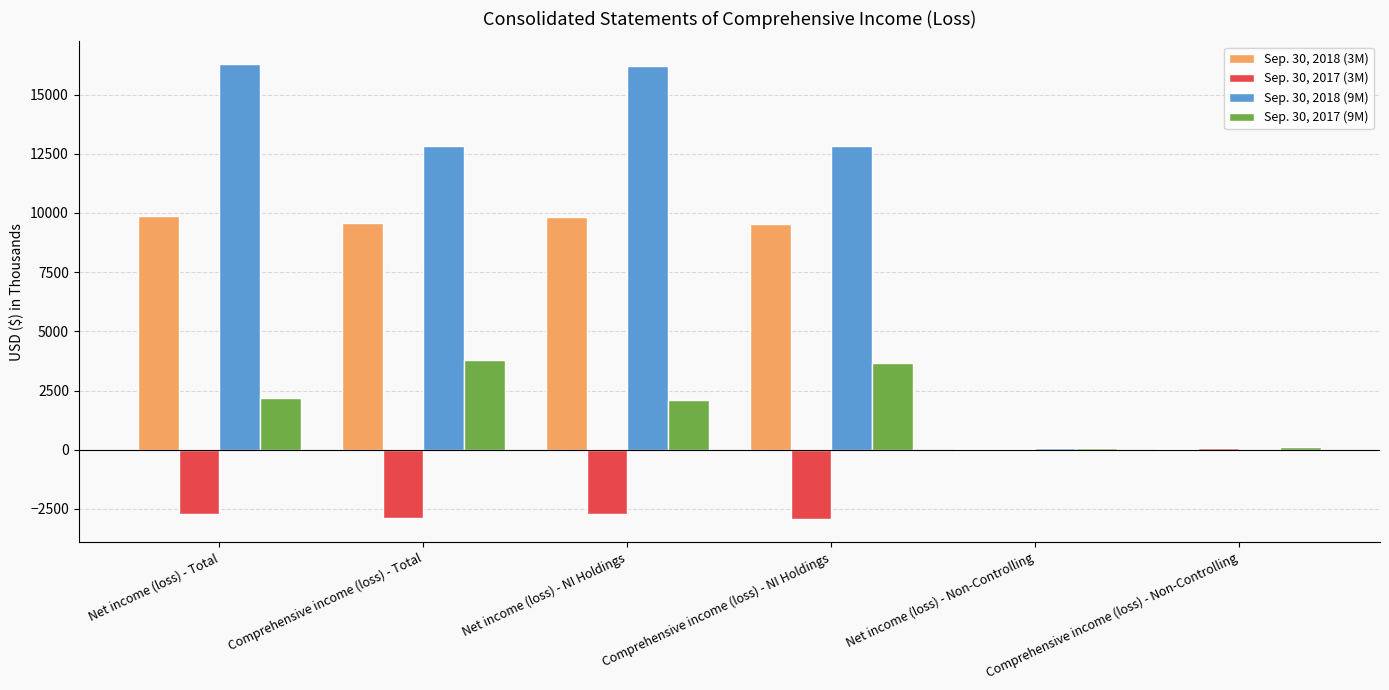

How many series are shown in this chart?

4